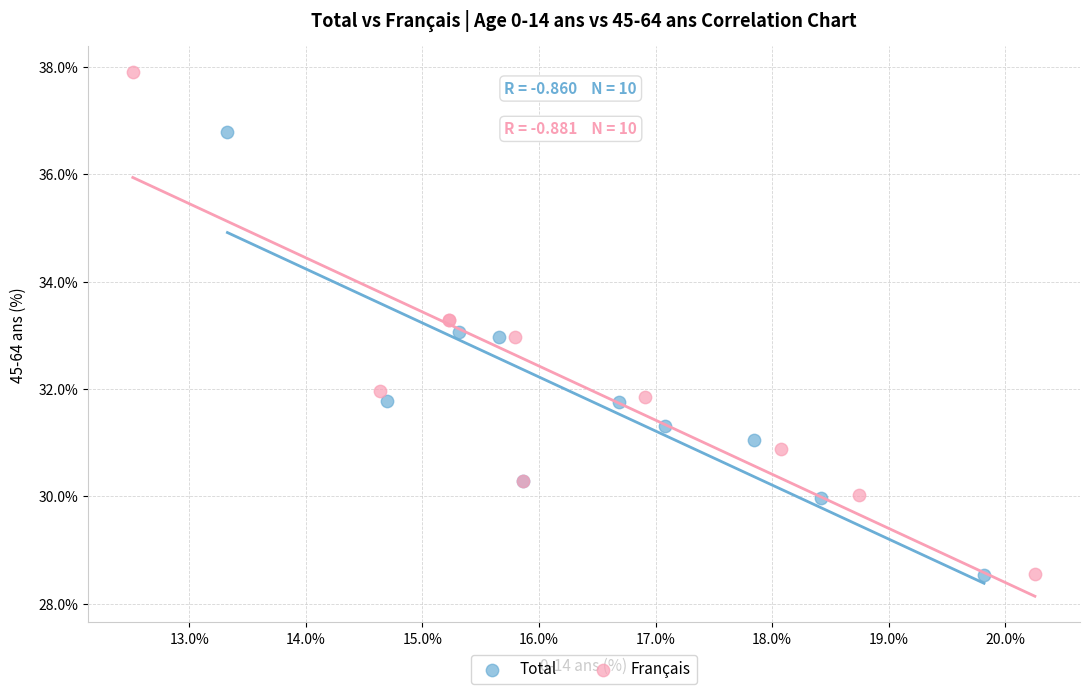

Which series reaches the maximum Y coordinate?

Français